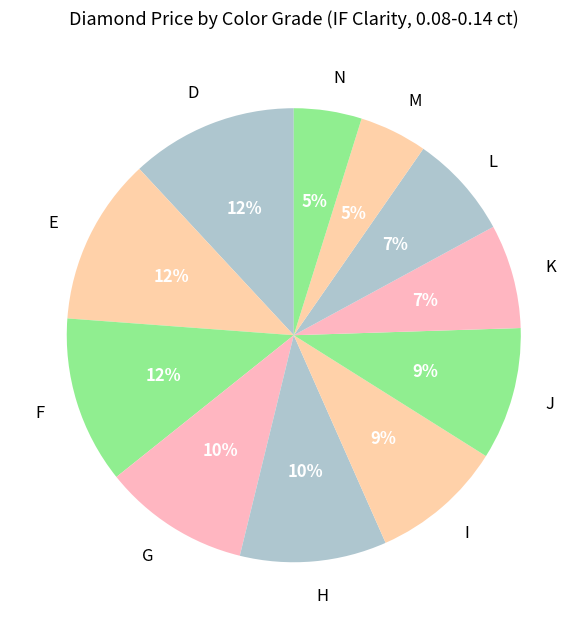

To the nearest percent, what portion does M represent?

5%